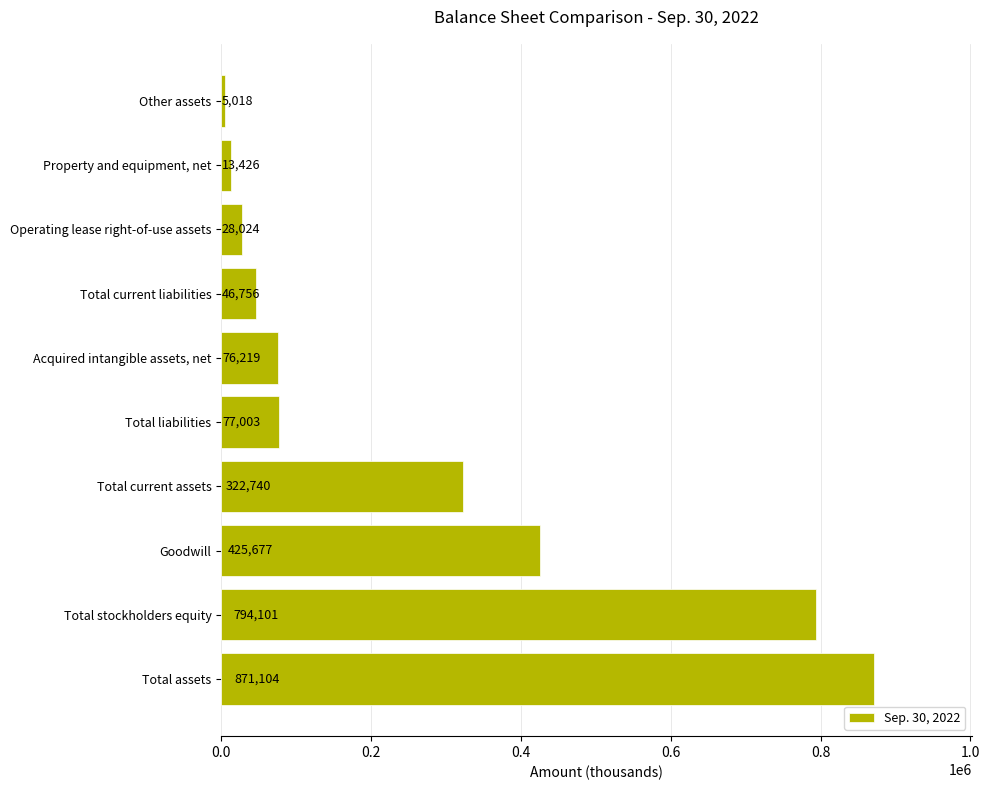

Rank the categories by value from lowest to highest.

Other assets, Property and equipment, net, Operating lease right-of-use assets, Total current liabilities, Acquired intangible assets, net, Total liabilities, Total current assets, Goodwill, Total stockholders equity, Total assets